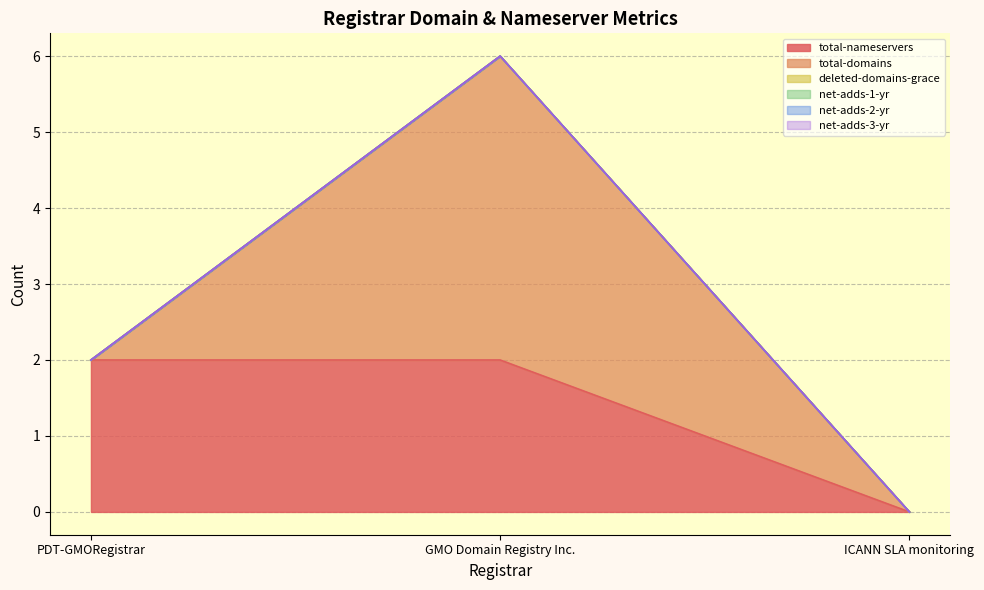

Is it true that net-adds-2-yr equals 0 at PDT-GMORegistrar?

True